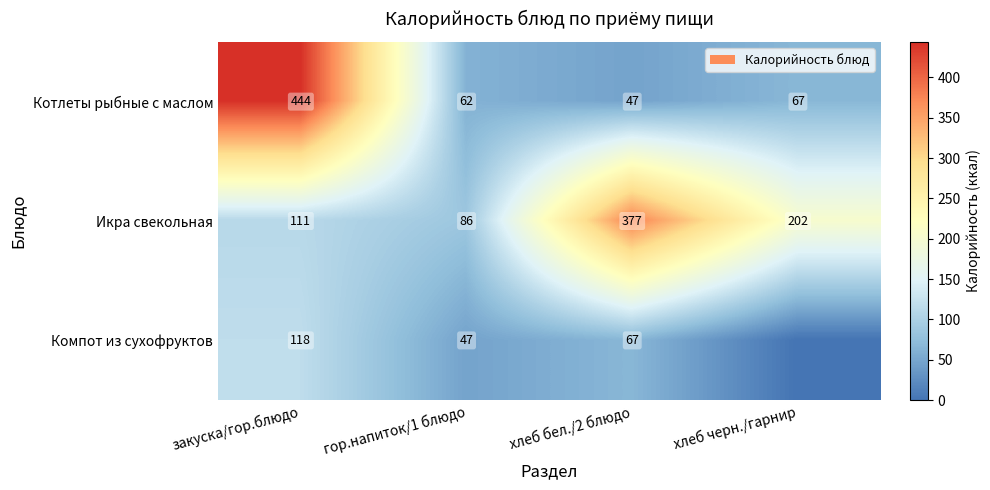

What is the sum of the Компот из сухофруктов values at хлеб бел./2 блюдо and закуска/гор.блюдо?

185